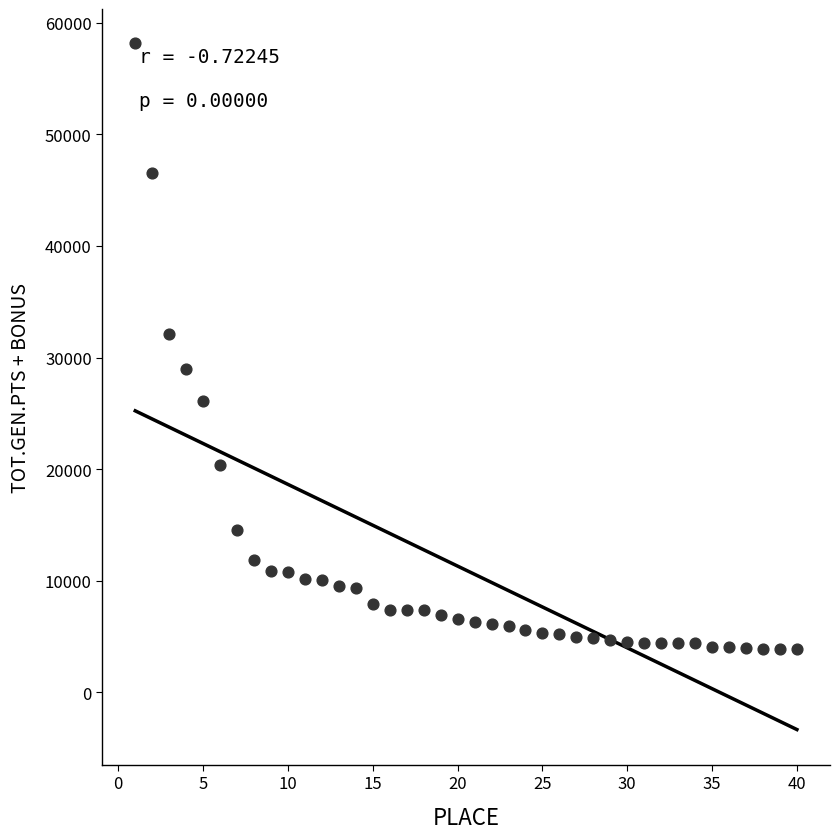

What is the range of X values (max minus min)?

39